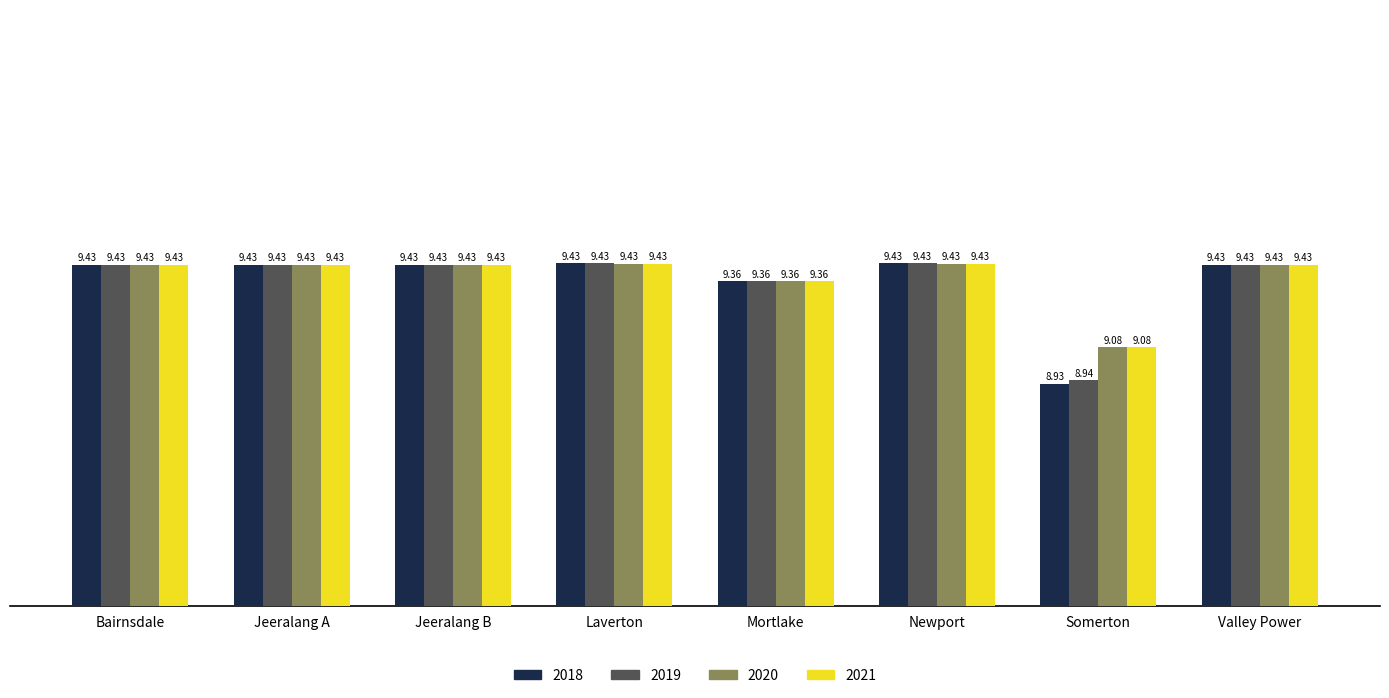

What is the total value across all series at Somerton?

36.0